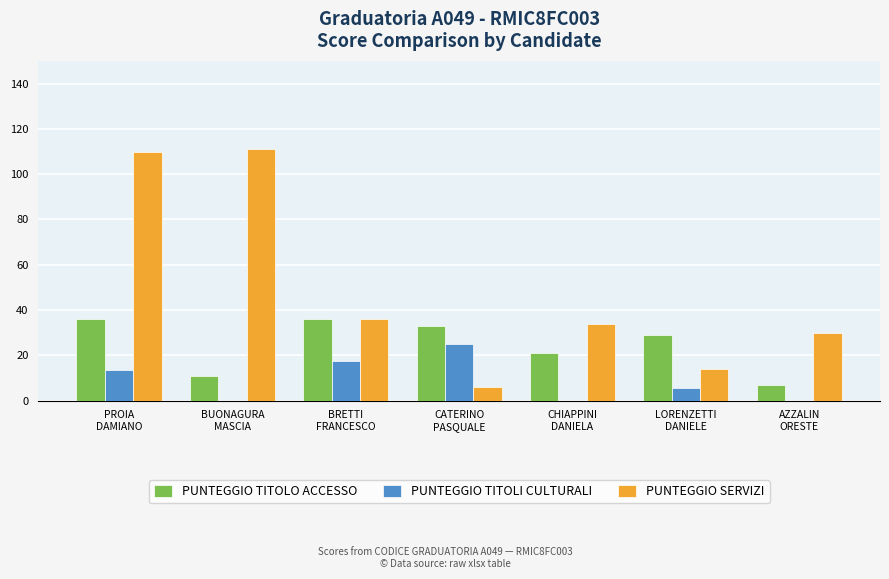

Which series changed the most between BUONAGURA
MASCIA and CHIAPPINI
DANIELA?

PUNTEGGIO SERVIZI